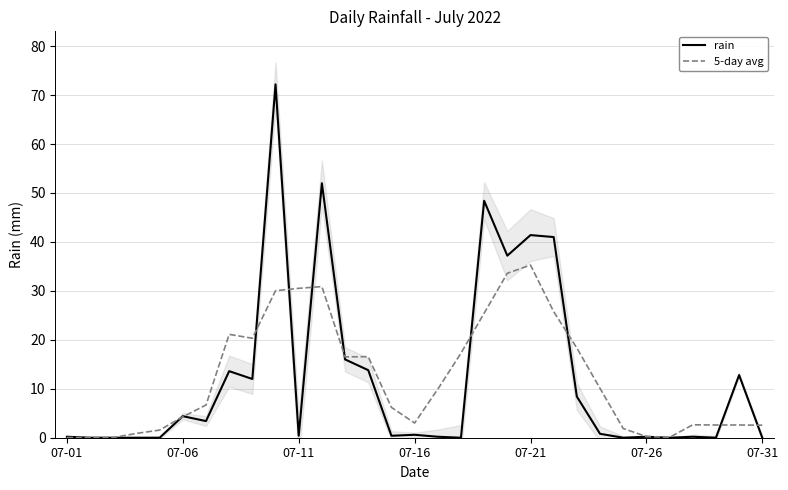

How many intersections are there between rain and 5-day avg?

11